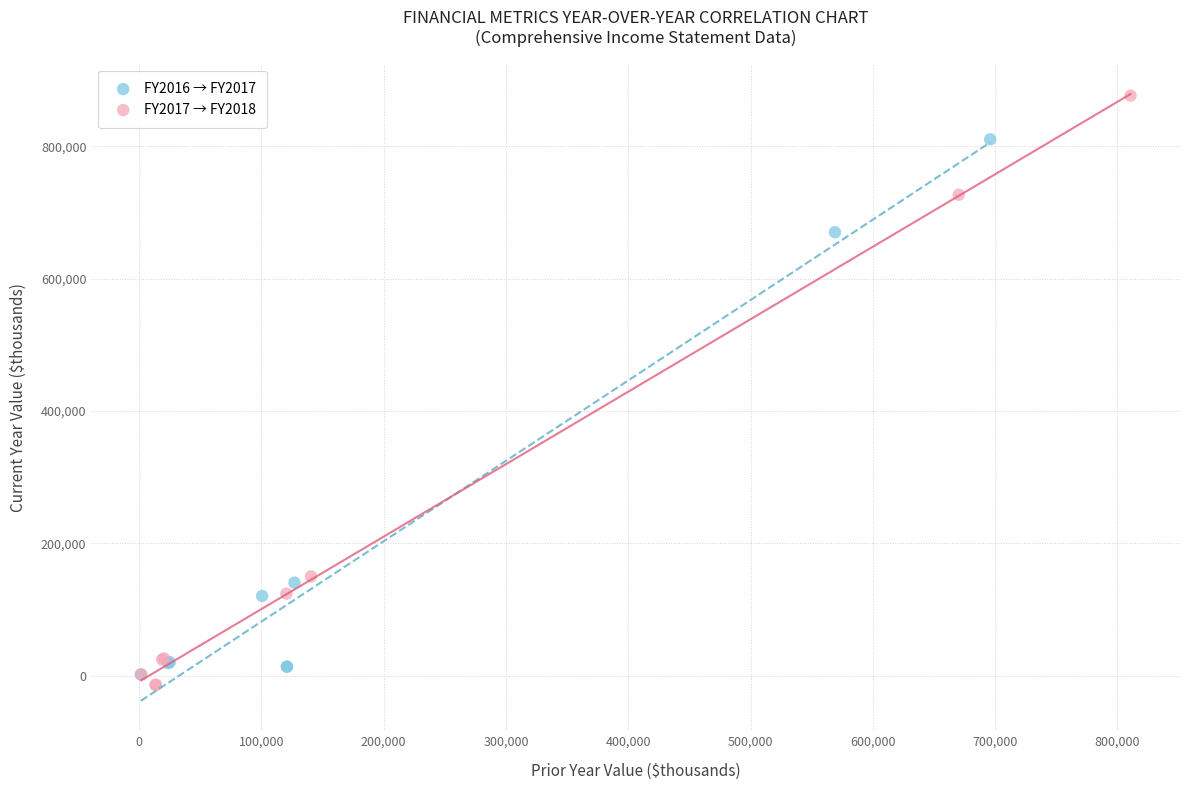

Which series contains the highest Y value?

FY2017 → FY2018